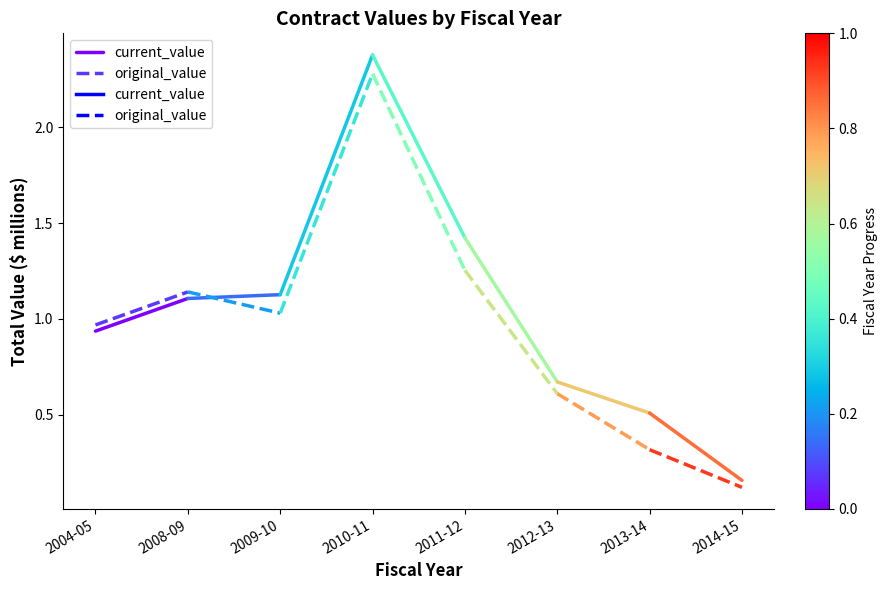

Between 2004-05 and 2008-09, which series saw the biggest shift?

original_value